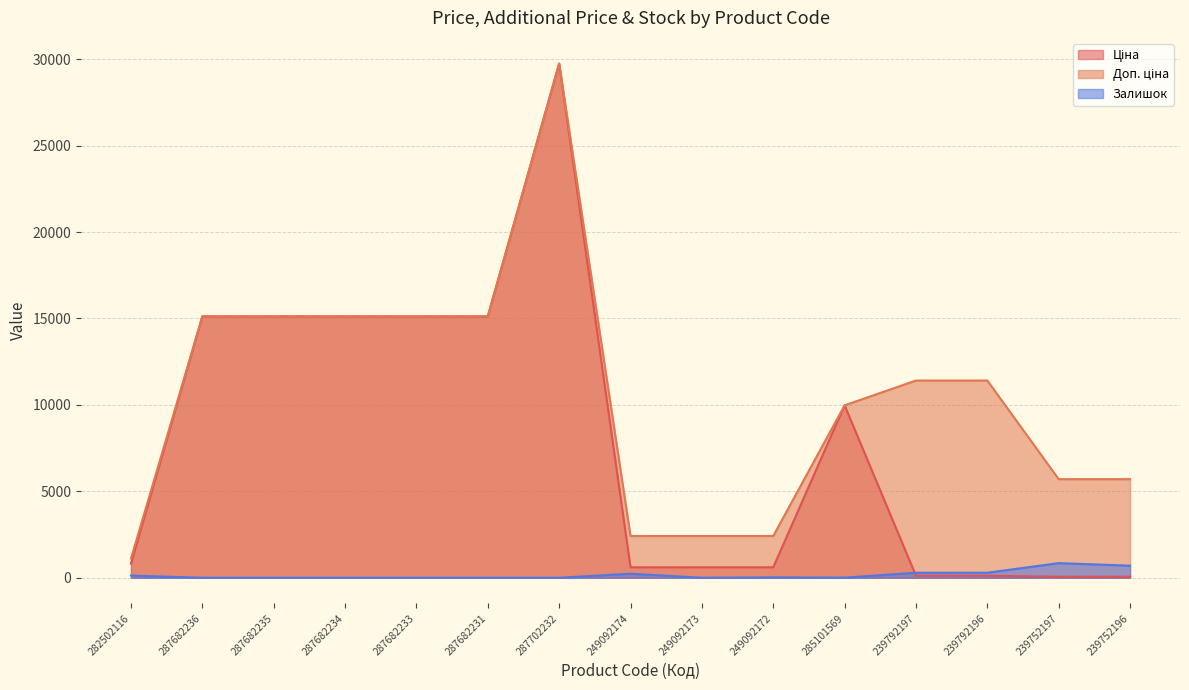

Reading left to right, transcribe all the data shown in this chart.

Ціна: 282502116=818.5	287682236=15120.0	287682235=15120.0	287682234=15120.0	287682233=15120.0	287682231=15120.0	287702232=29747.2	249092174=603.7	249092173=603.7	249092172=603.7	285101569=9975.0	239792197=114.1	239792196=114.1	239752197=57.0	239752196=57.0
Доп. ціна: 282502116=1109.2	287682236=15120.0	287682235=15120.0	287682234=15120.0	287682233=15120.0	287682231=15120.0	287702232=29747.2	249092174=2414.8	249092173=2414.8	249092172=2414.8	285101569=9975.0	239792197=11410.0	239792196=11410.0	239752197=5705.0	239752196=5705.0
Залишок: 282502116=125.0	287682236=0.0	287682235=0.0	287682234=0.0	287682233=0.0	287682231=0.0	287702232=0.0	249092174=233.0	249092173=0.0	249092172=21.0	285101569=7.0	239792197=289.0	239792196=290.0	239752197=845.0	239752196=698.0